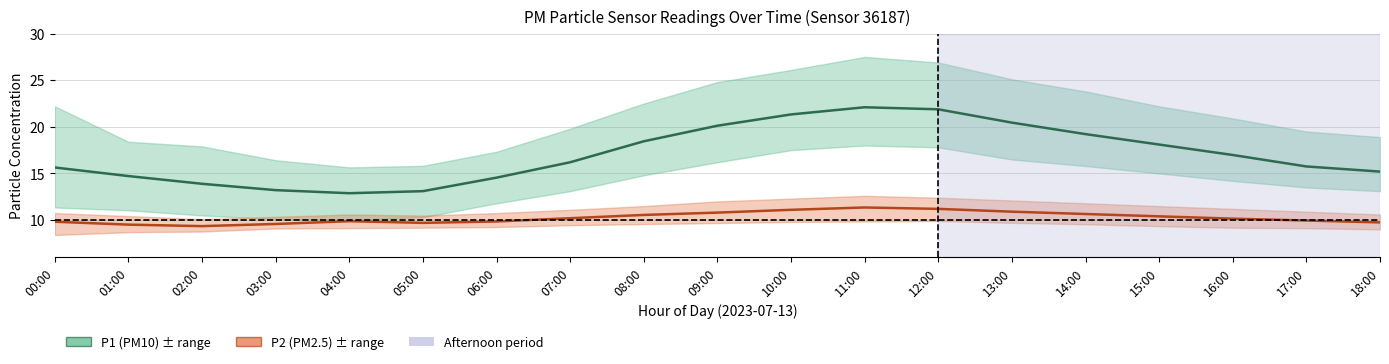

Reading left to right, what are all the values shown in this chart?

P1_mean: 00:00=15.6	01:00=14.7	02:00=13.9	03:00=13.2	04:00=12.9	05:00=13.1	06:00=14.6	07:00=16.2	08:00=18.4	09:00=20.1	10:00=21.3	11:00=22.1	12:00=21.9	13:00=20.4	14:00=19.2	15:00=18.1	16:00=17.0	17:00=15.8	18:00=15.2
P1_upper: 00:00=22.2	01:00=18.4	02:00=17.9	03:00=16.4	04:00=15.7	05:00=15.8	06:00=17.3	07:00=19.8	08:00=22.5	09:00=24.8	10:00=26.1	11:00=27.5	12:00=26.9	13:00=25.1	14:00=23.8	15:00=22.2	16:00=20.9	17:00=19.5	18:00=18.9
P1_lower: 00:00=11.3	01:00=11.1	02:00=10.5	03:00=10.1	04:00=10.0	05:00=10.3	06:00=11.8	07:00=13.1	08:00=14.8	09:00=16.2	10:00=17.5	11:00=18.0	12:00=17.8	13:00=16.5	14:00=15.8	15:00=15.0	16:00=14.2	17:00=13.5	18:00=13.1
P2_mean: 00:00=9.8	01:00=9.5	02:00=9.3	03:00=9.6	04:00=9.9	05:00=9.7	06:00=9.8	07:00=10.2	08:00=10.6	09:00=10.8	10:00=11.1	11:00=11.3	12:00=11.2	13:00=10.9	14:00=10.7	15:00=10.4	16:00=10.2	17:00=9.9	18:00=9.8
P2_upper: 00:00=10.8	01:00=10.4	02:00=10.1	03:00=10.3	04:00=10.6	05:00=10.5	06:00=10.8	07:00=11.1	08:00=11.5	09:00=12.0	10:00=12.3	11:00=12.6	12:00=12.4	13:00=12.1	14:00=11.8	15:00=11.5	16:00=11.2	17:00=10.9	18:00=10.6
P2_lower: 00:00=8.4	01:00=8.7	02:00=8.8	03:00=9.1	04:00=9.1	05:00=9.2	06:00=9.2	07:00=9.4	08:00=9.6	09:00=9.7	10:00=9.8	11:00=9.8	12:00=9.9	13:00=9.7	14:00=9.6	15:00=9.3	16:00=9.2	17:00=9.1	18:00=9.0